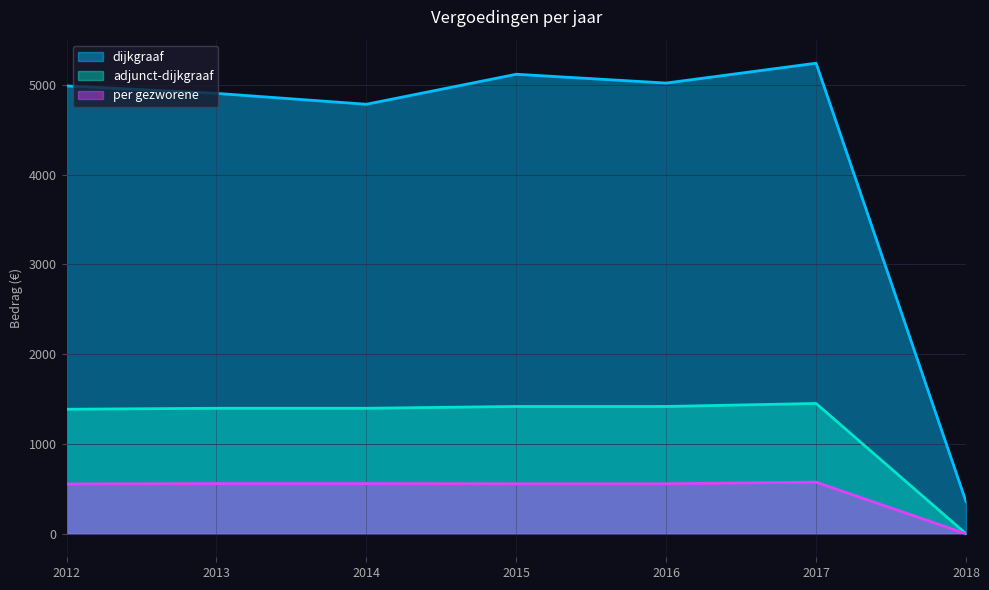

Is it true that per gezworene equals 44.8 at 2014?

False